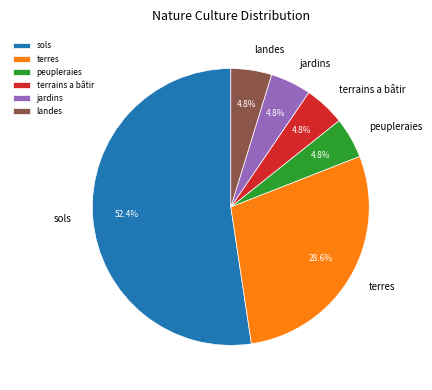

To the nearest percent, what is the average slice percentage?

17%